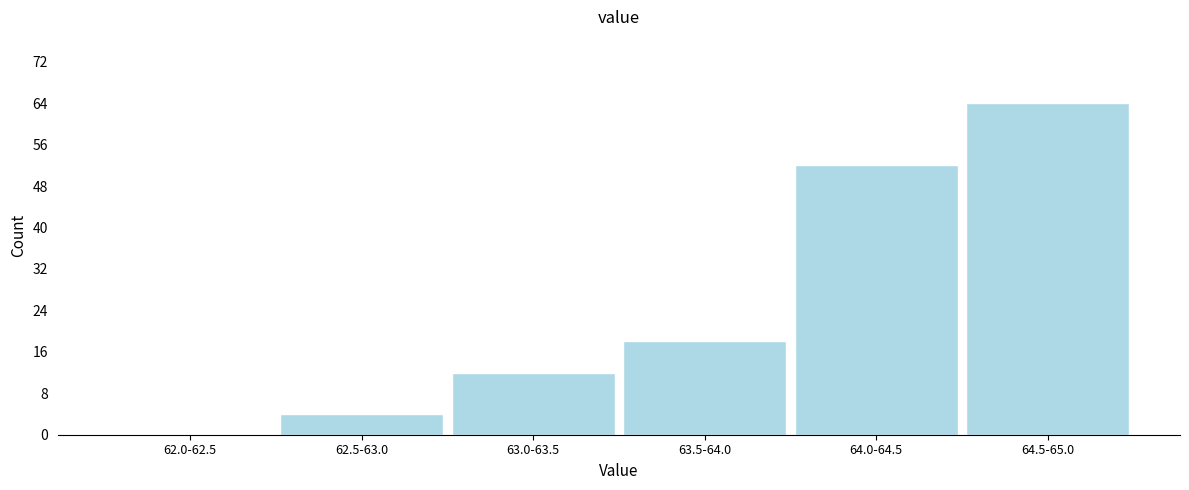

Reading right to left, transcribe all the data shown in this chart.

64.5-65.0=64	64.0-64.5=52	63.5-64.0=18	63.0-63.5=12	62.5-63.0=4	62.0-62.5=0